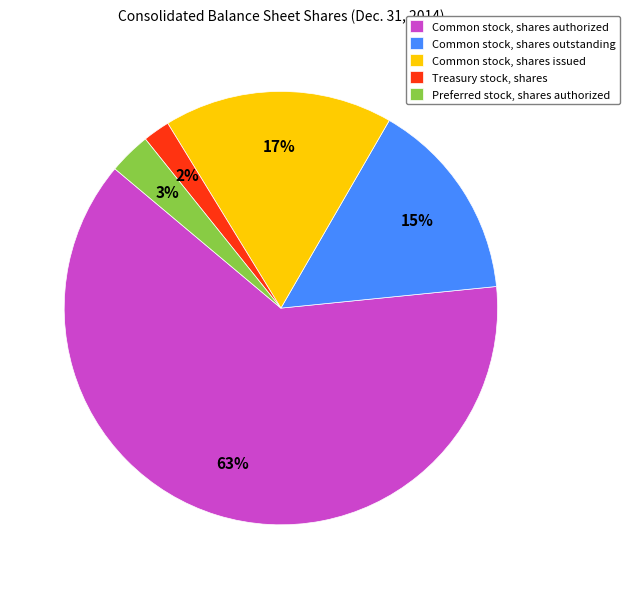

Combined, do Common stock, shares outstanding and Common stock, shares authorized account for over 50%?

Yes